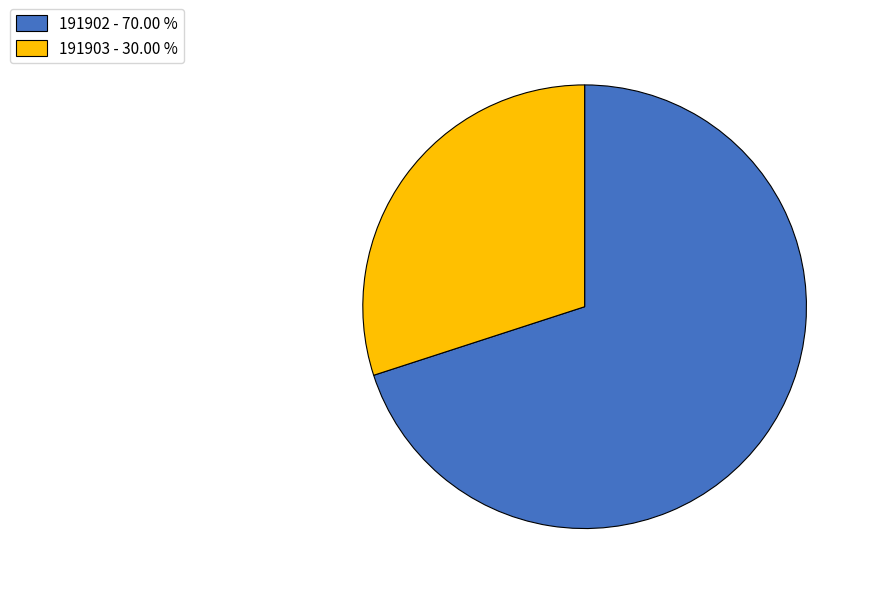

Between 191902 and 191903, which is larger?

191902